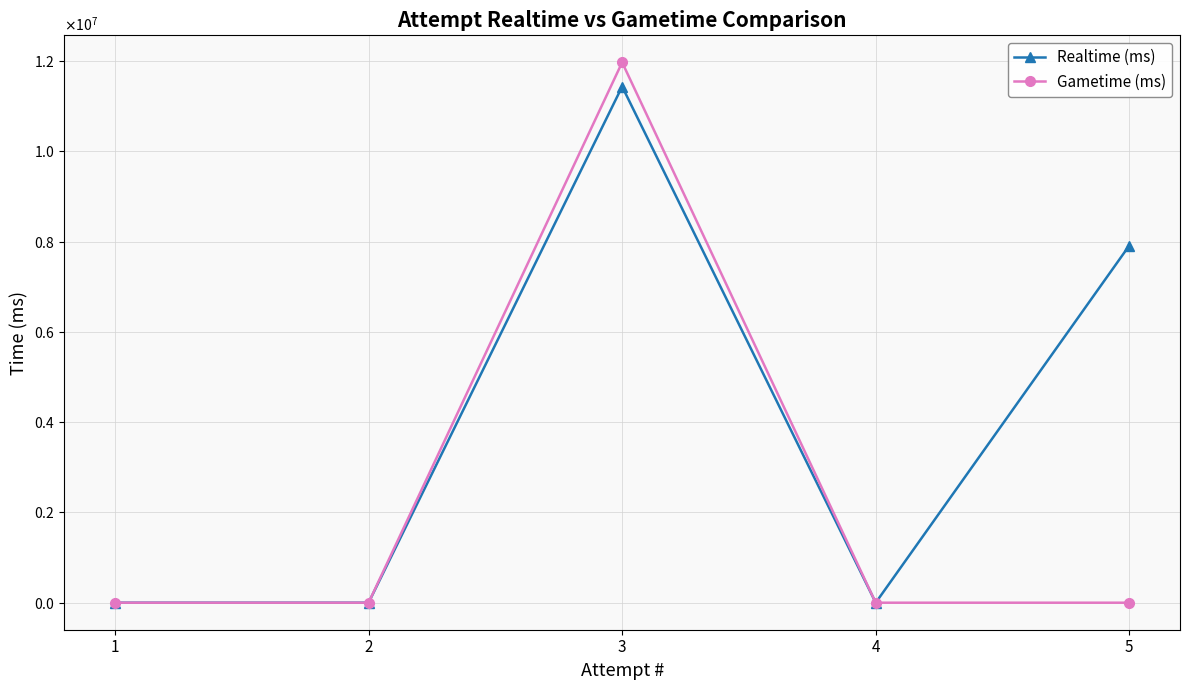

At which label does Realtime (ms) reach its peak?

3